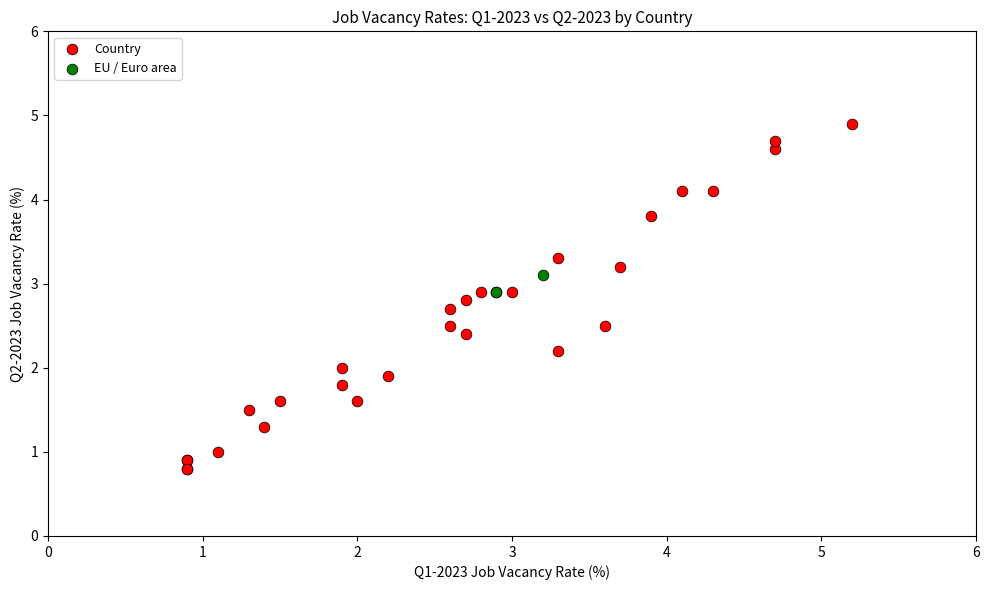

What are all the series names shown in the legend?

Country, EU / Euro area